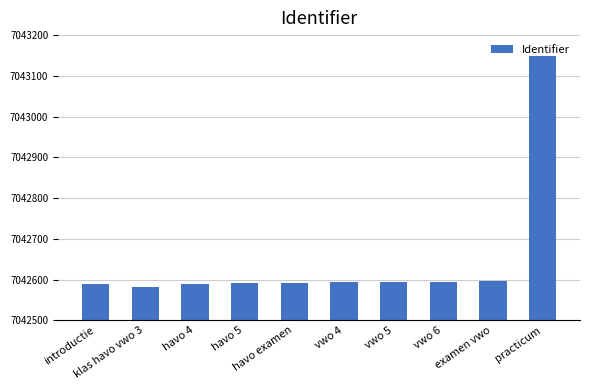

What is the average value?

7042647